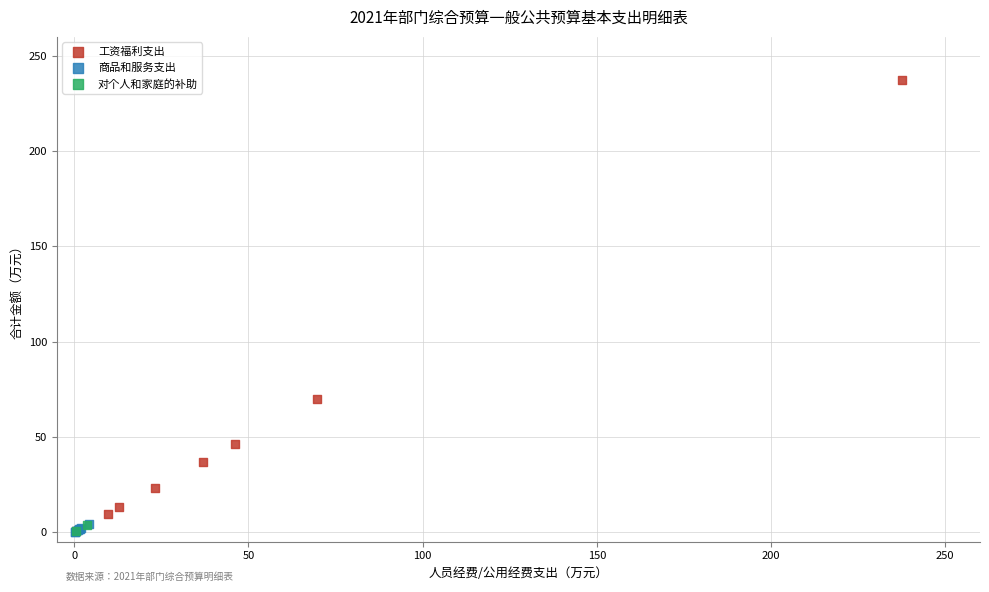

Which series has the widest spread of Y values?

工资福利支出